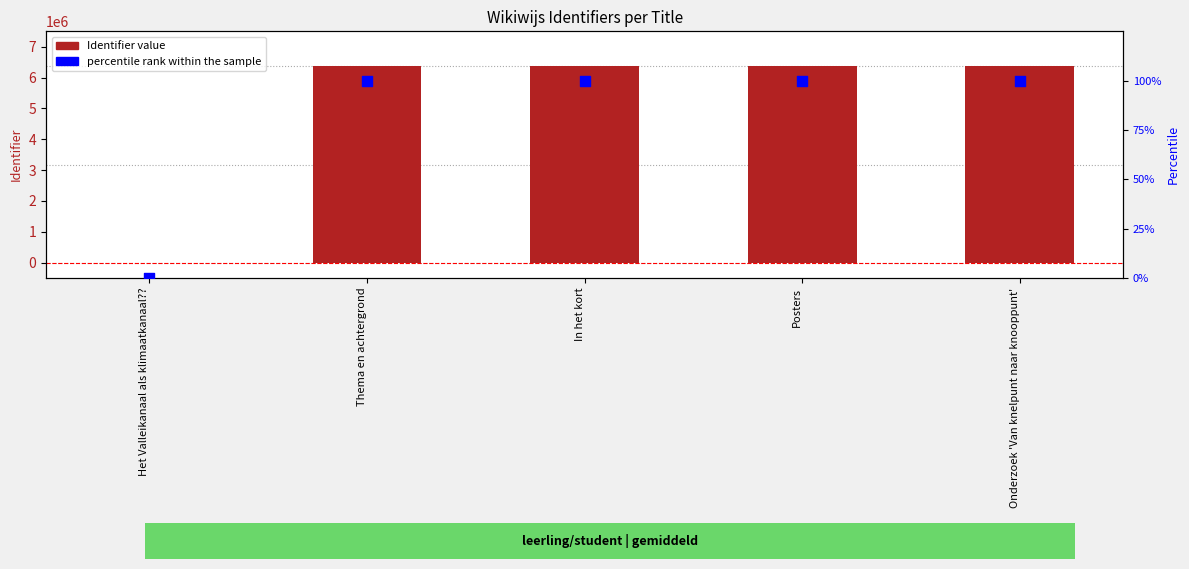

Which series contains the highest Y value?

Identifier value